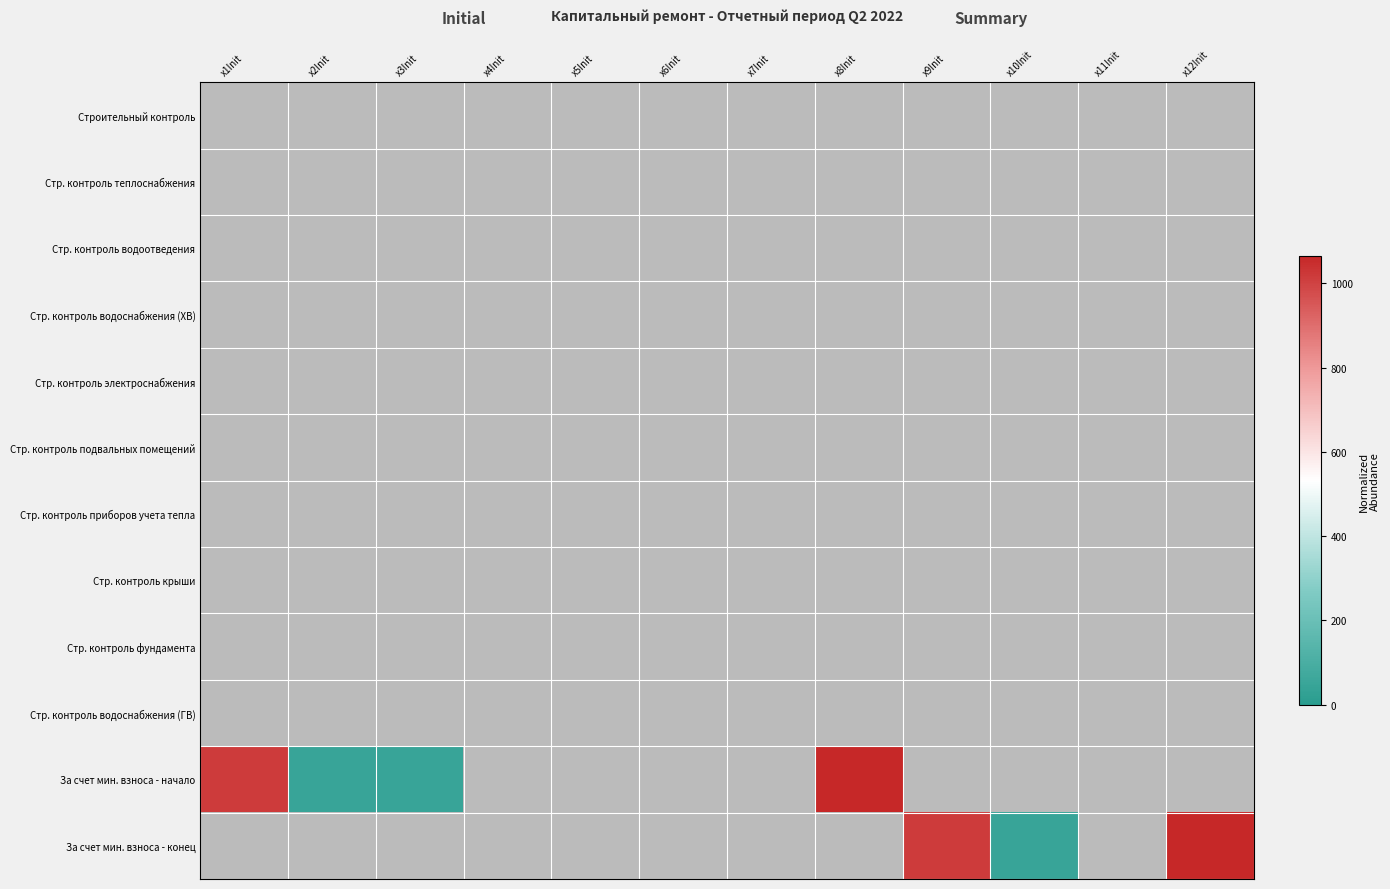

At x1Init, list the series in order from smallest to largest.

Строительный контроль, Стр. контроль теплоснабжения, Стр. контроль водоотведения, Стр. контроль водоснабжения (ХВ), Стр. контроль электроснабжения, Стр. контроль подвальных помещений, Стр. контроль приборов учета тепла, Стр. контроль крыши, Стр. контроль фундамента, Стр. контроль водоснабжения (ГВ), За счет мин. взноса - начало, За счет мин. взноса - конец